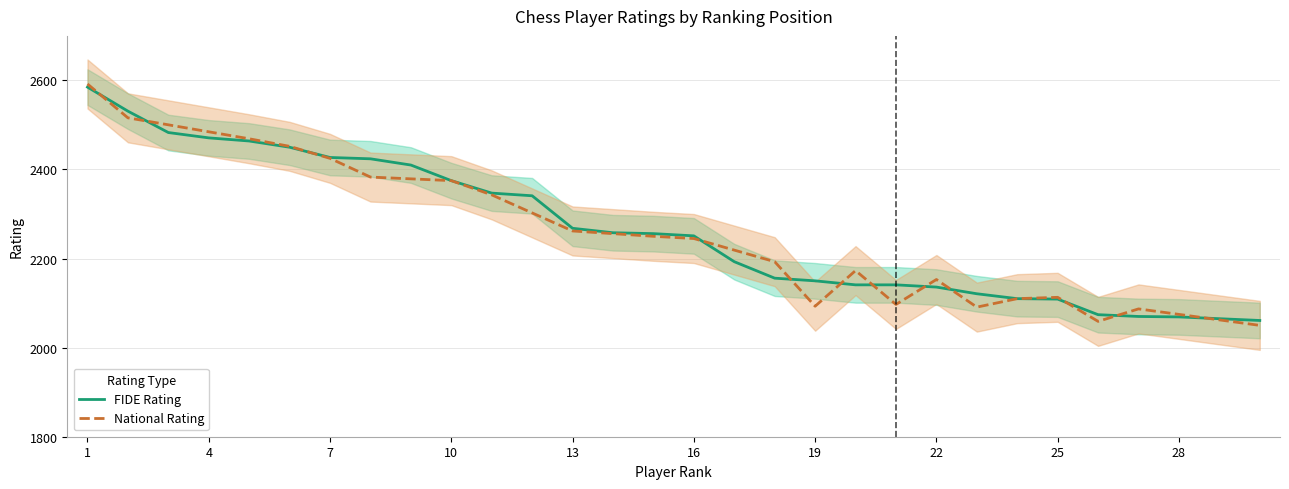

What are all the series names shown in the legend?

FIDE Rating, National Rating